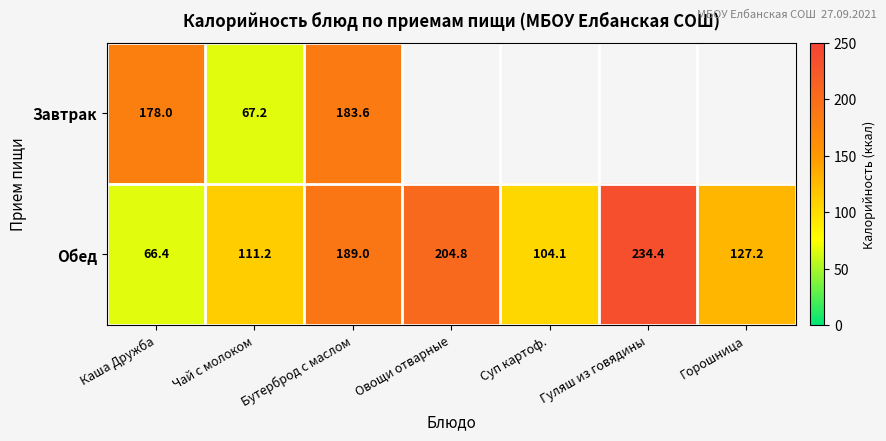

True or false: Обед has a value of 104.1 at Суп картоф..

True